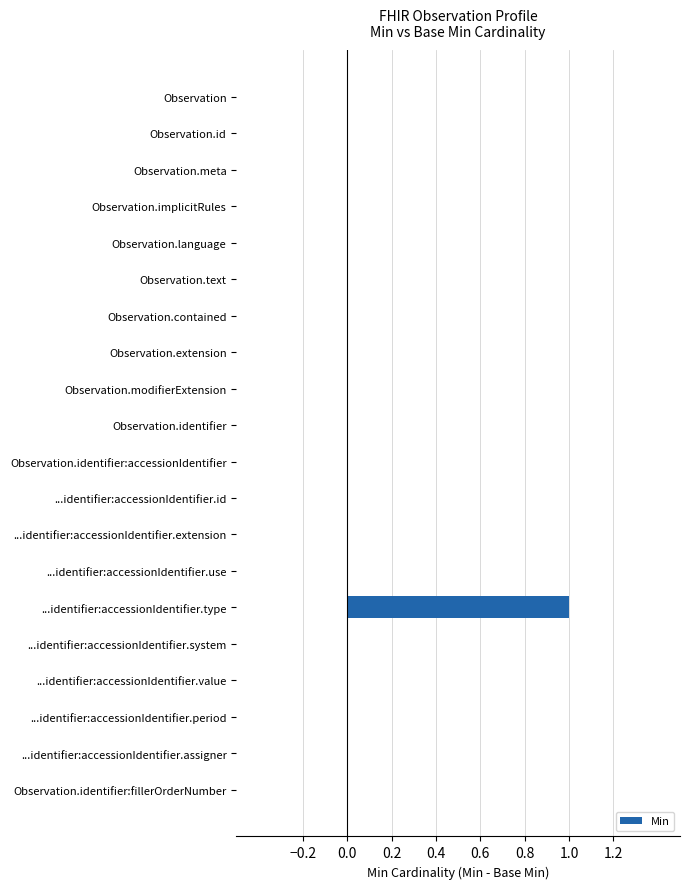

The chart shows a value of 0 at Observation. True or false?

True